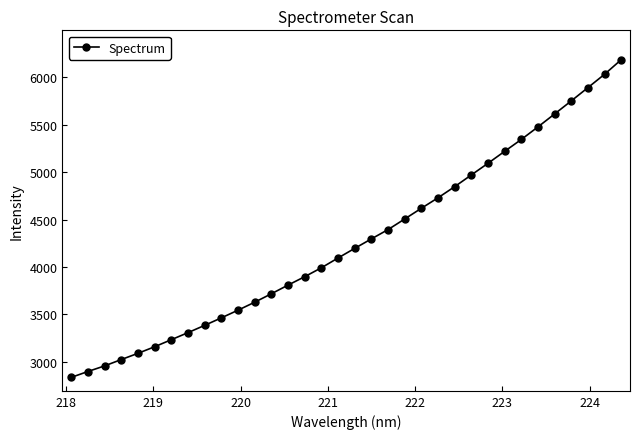

What is the value of the 8th point from the left?

3305.3